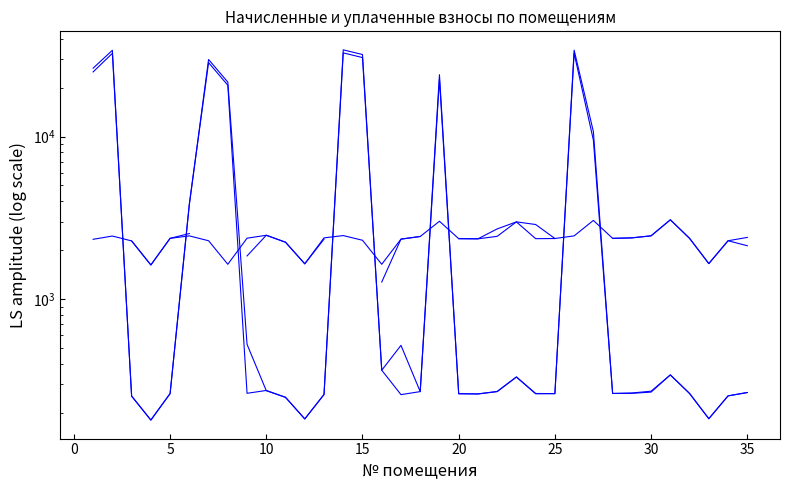

Does the chart have visible grid lines?

No